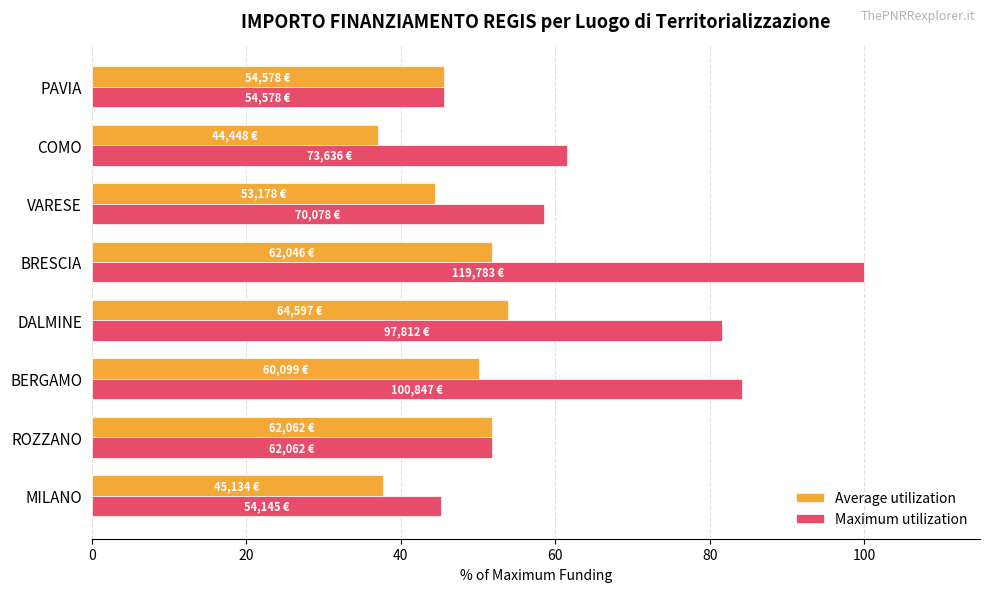

What is the minimum value for Average utilization?

37.1